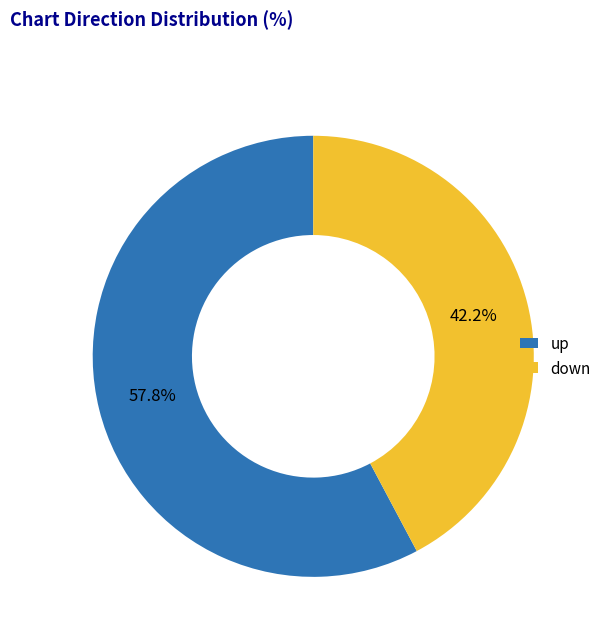

To the nearest percent, what percentage of the pie is up?

58%